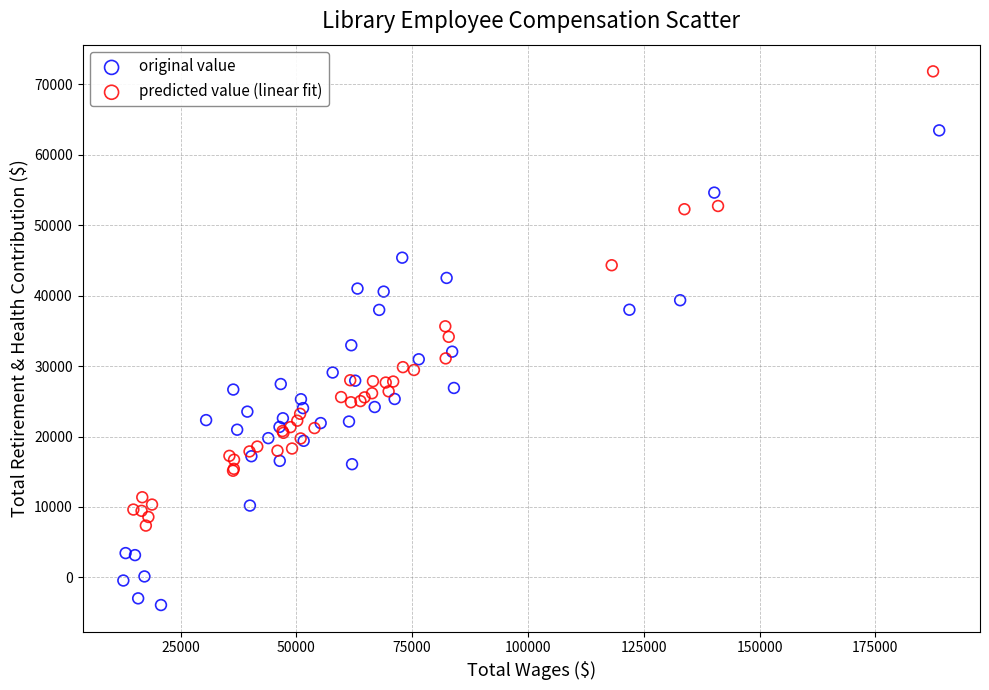

Which series contains the highest Y value?

predicted value (linear fit)